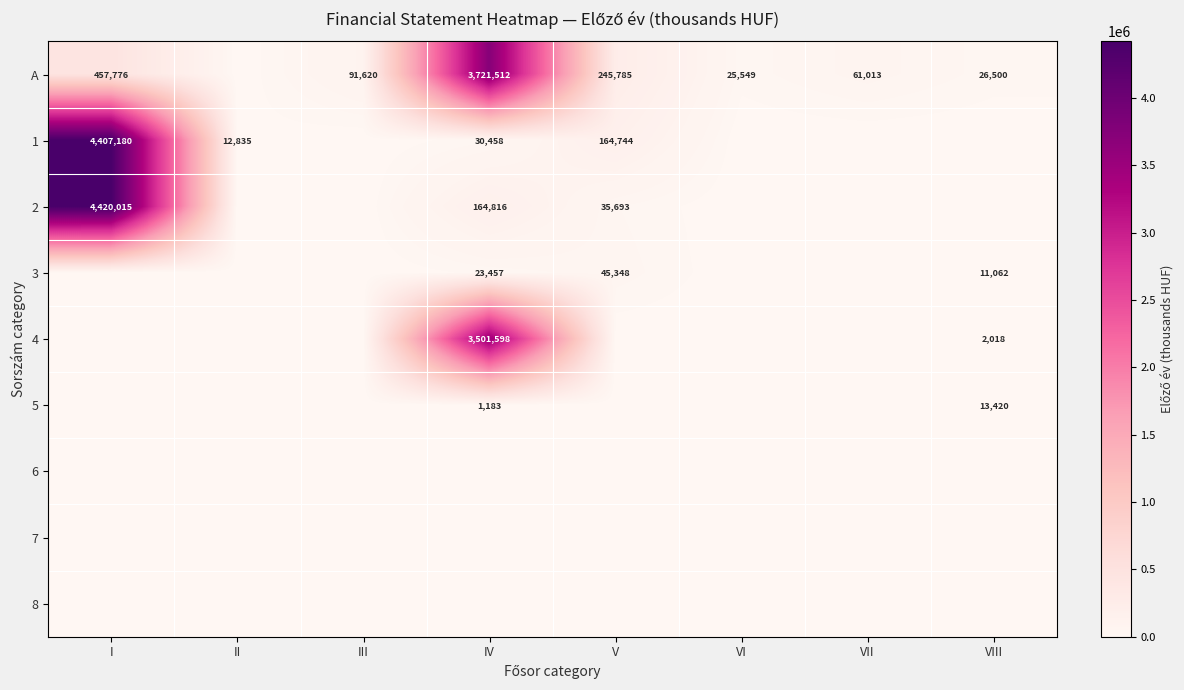

Is it true that 2 equals 6765676 at I?

False